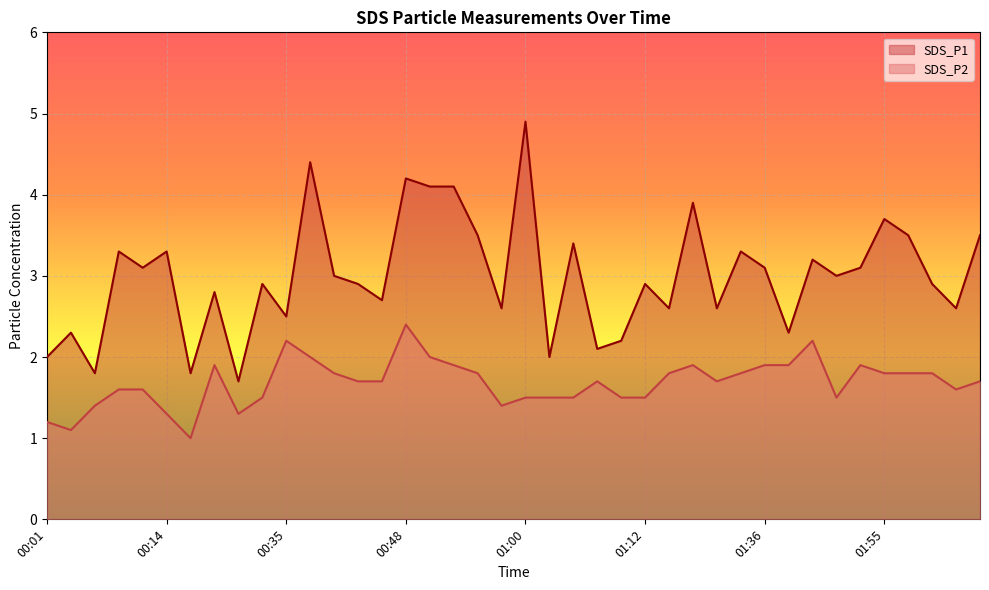

How many lines are shown in the chart?

2